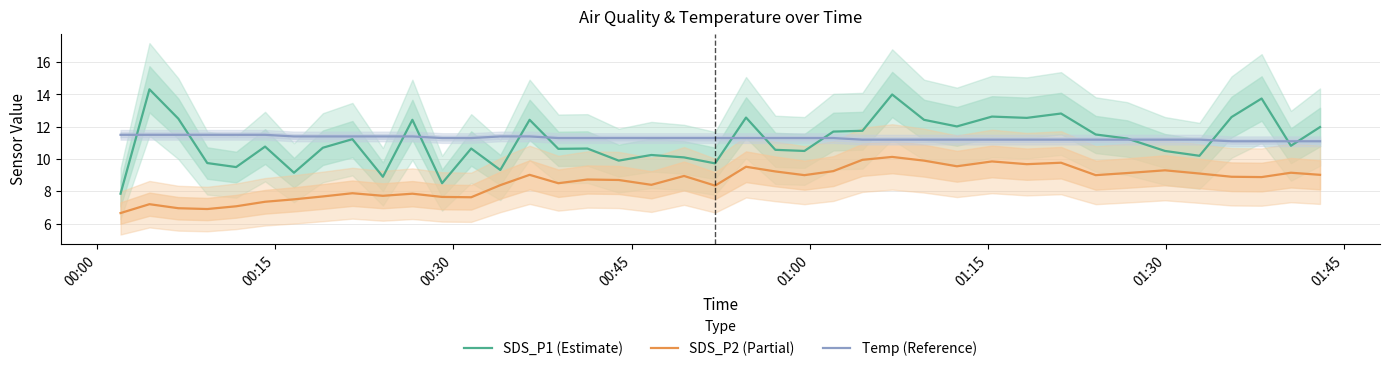

True or false: SDS_P1 (Estimate) and SDS_P2 (Partial) intersect in this chart.

False